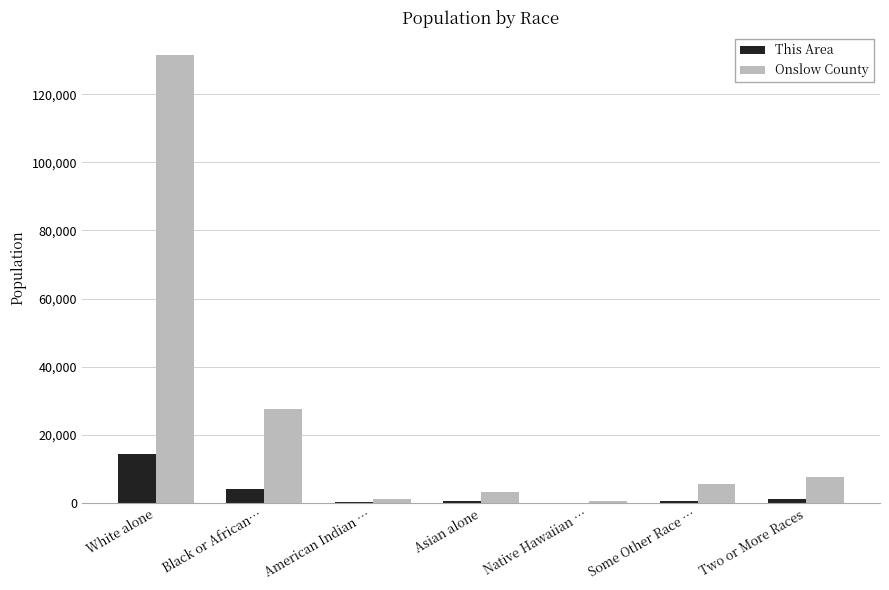

What are all the series names shown in the legend?

This Area, Onslow County